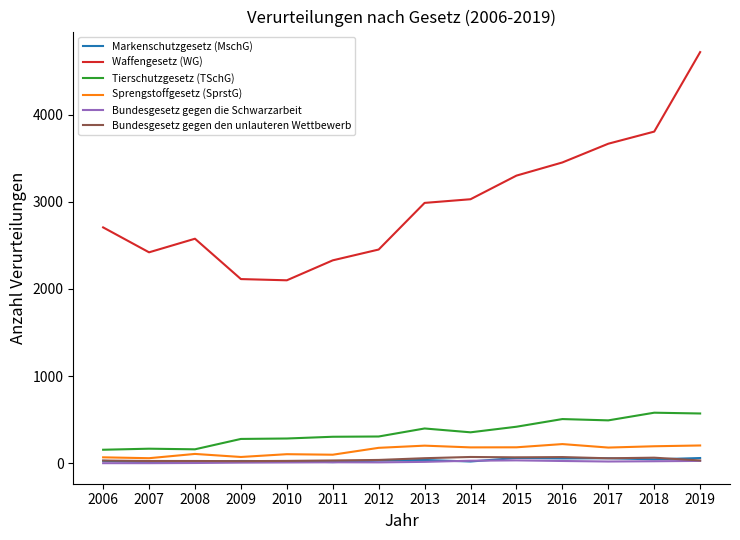

Which series has the largest total across all categories?

Waffengesetz (WG)